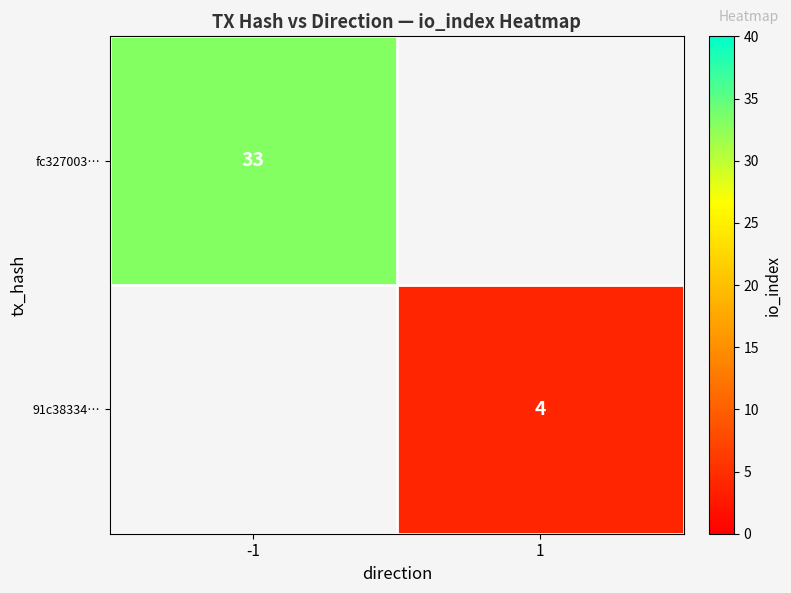

How many data points does each series have?

2